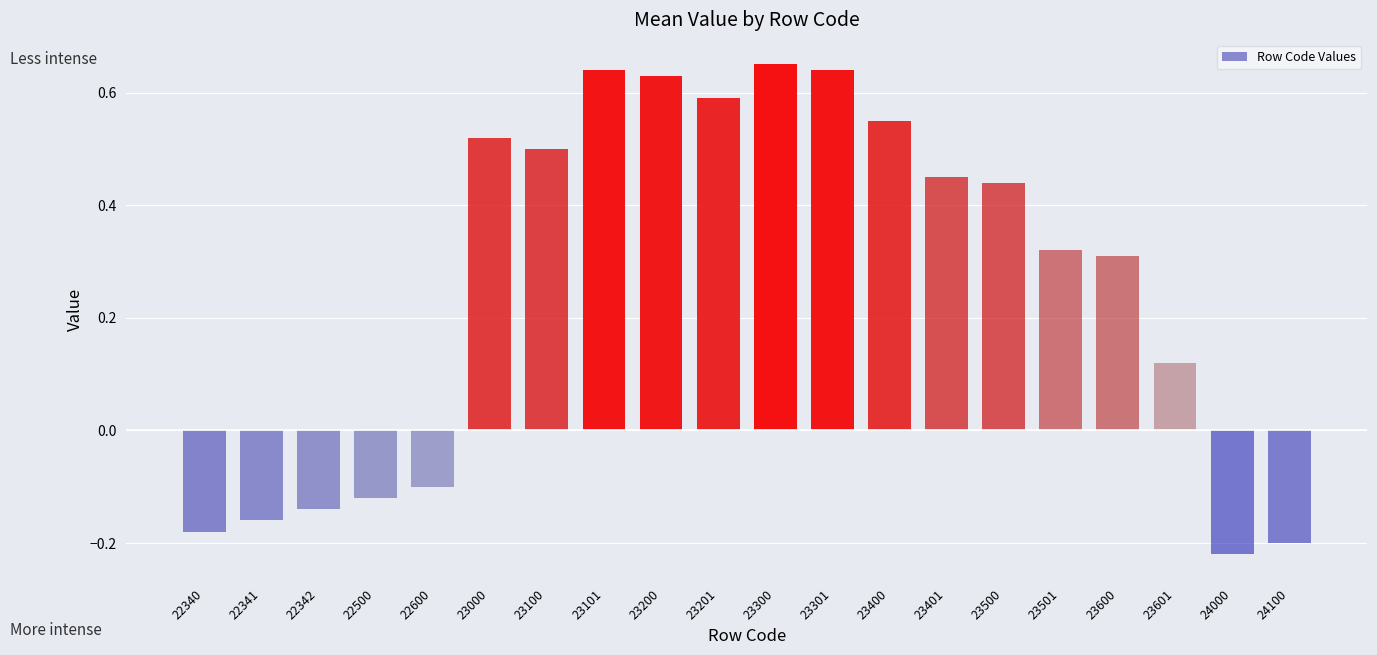

How many values are below zero?

7